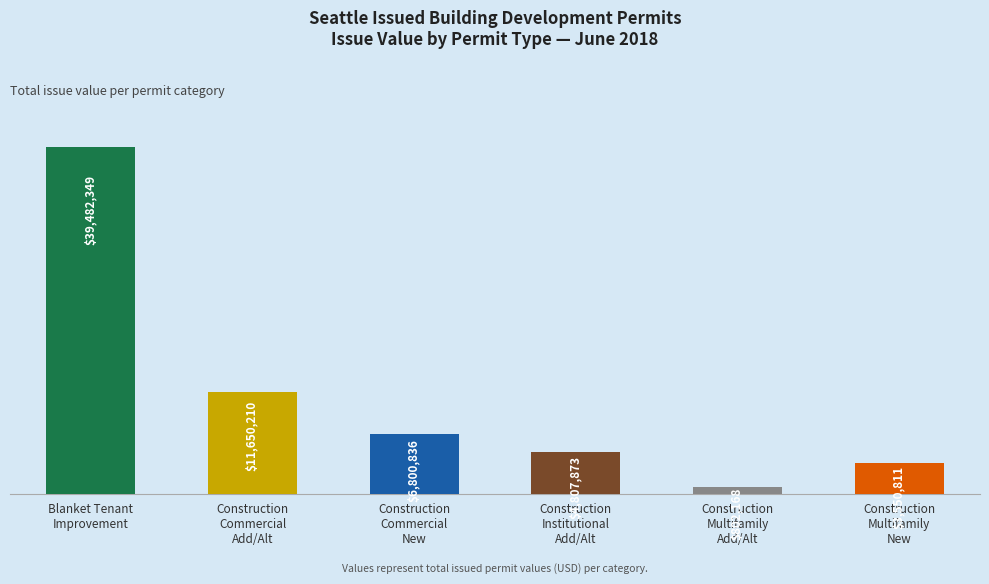

What is the label of the 3rd bar from the right?

Construction
Institutional
Add/Alt